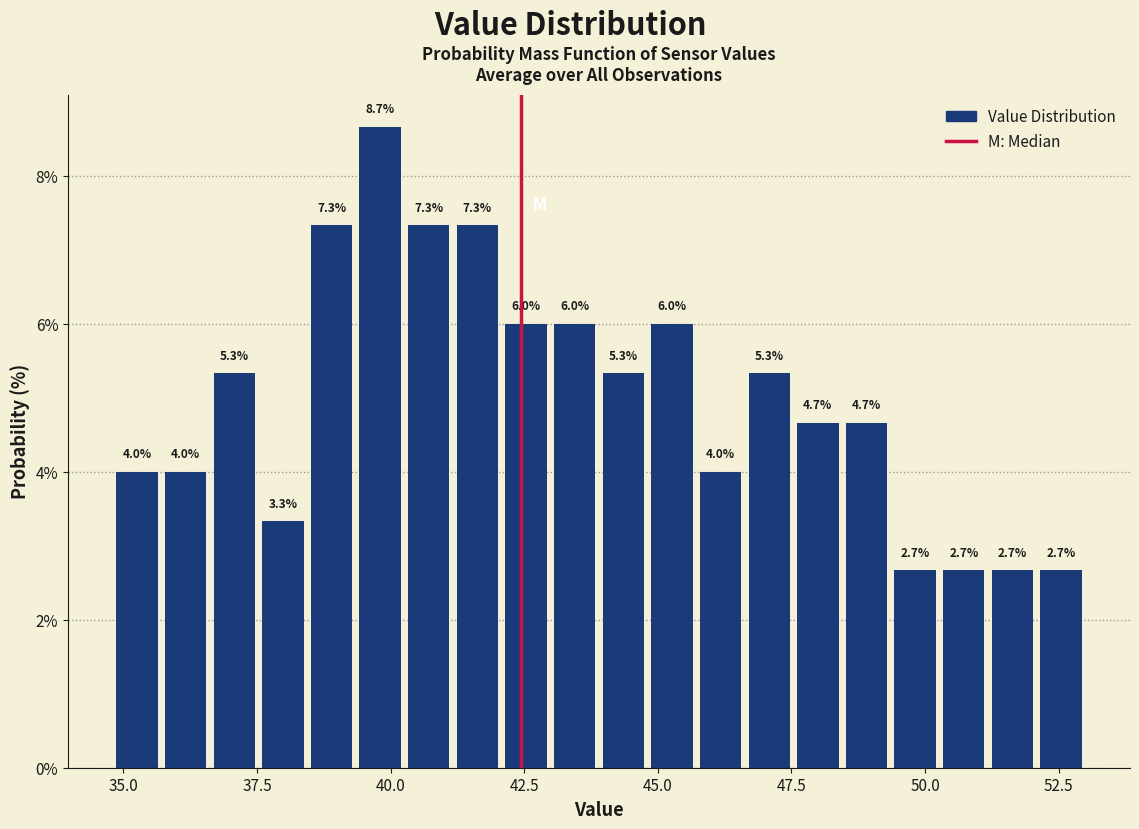

Read against the x-axis, roughly where is the centre of the tallest bar?

40.0